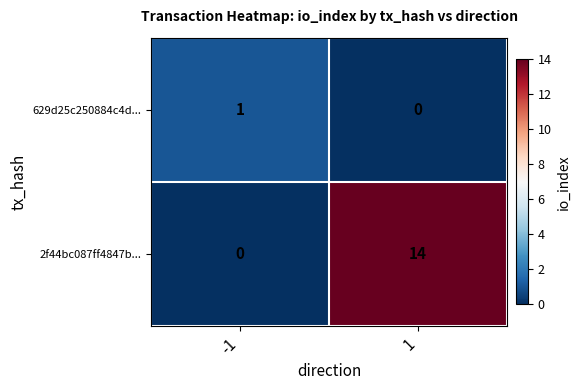

Is the value of 629d25c250884c4d... at -1 greater than the value of 2f44bc087ff4847b... at 1?

No